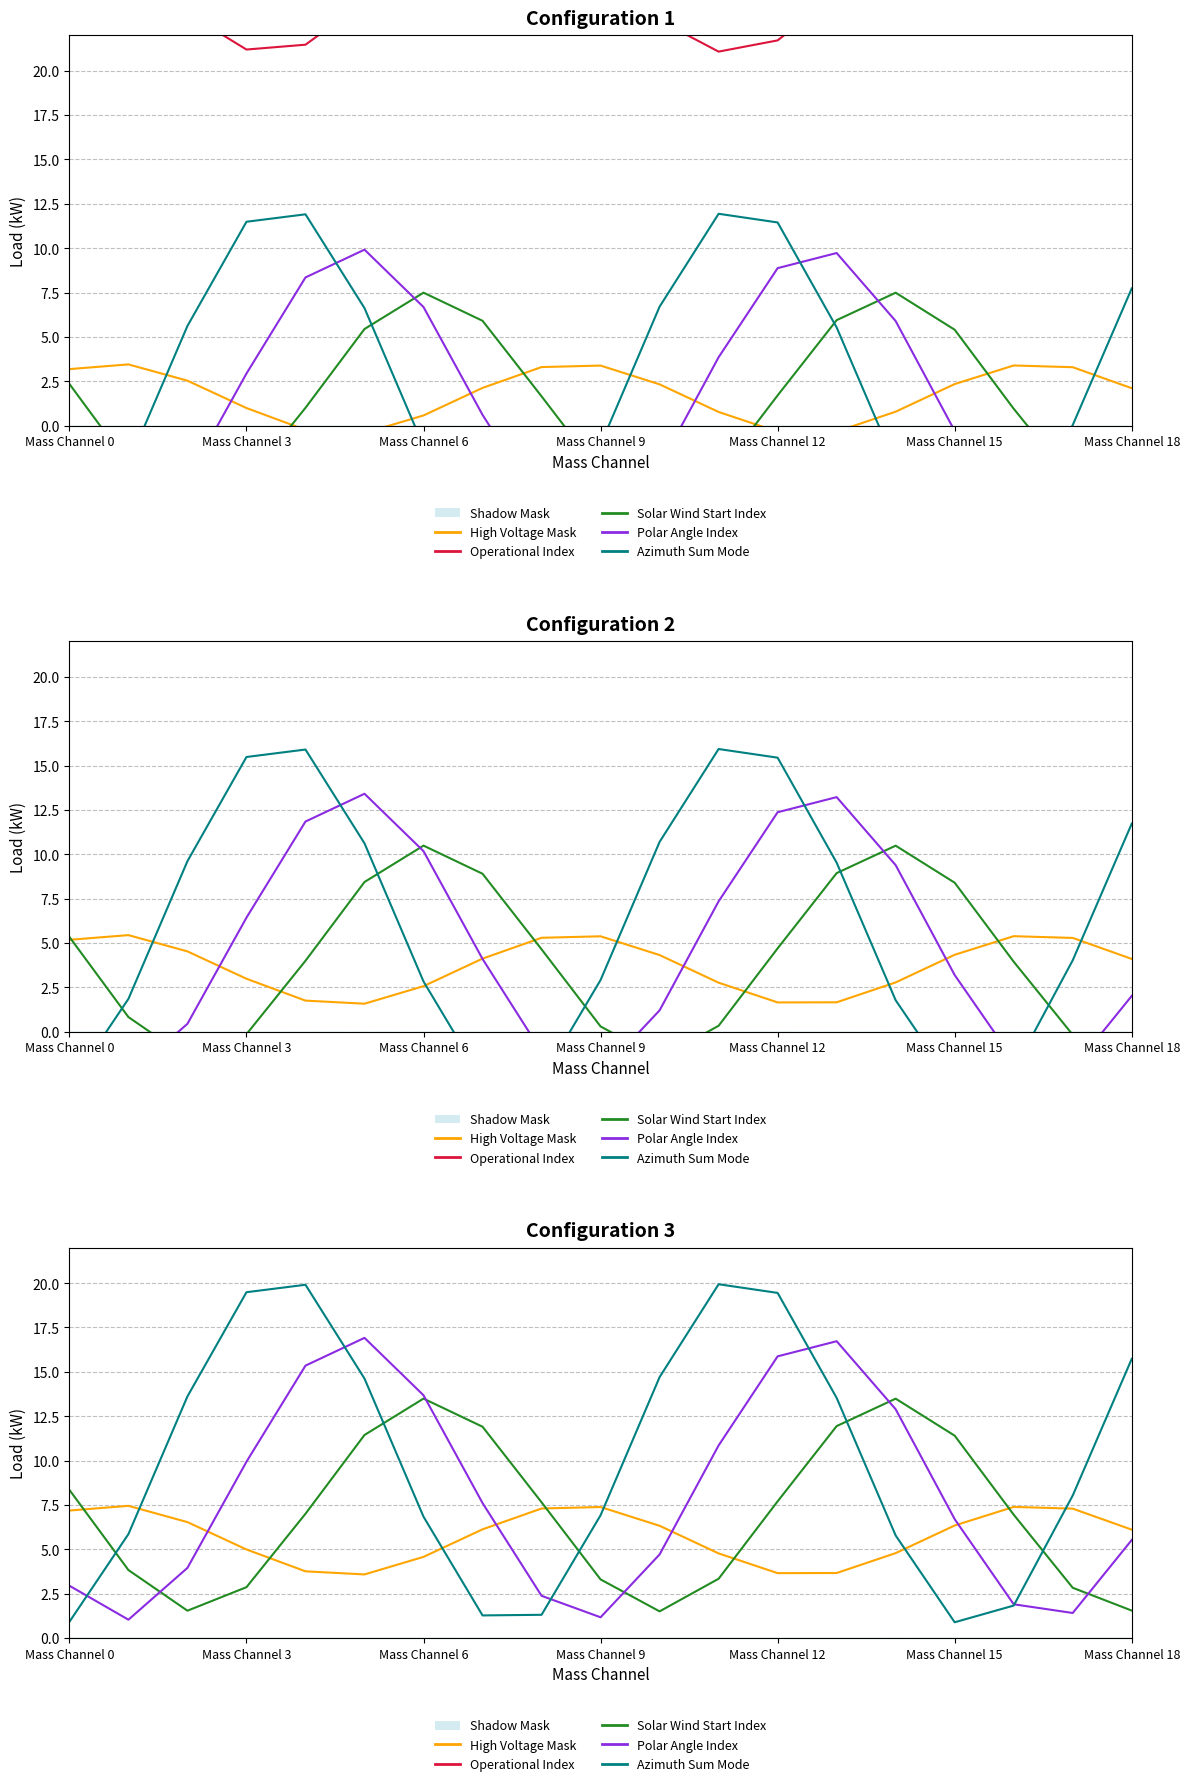

How many series are shown in this chart?

5